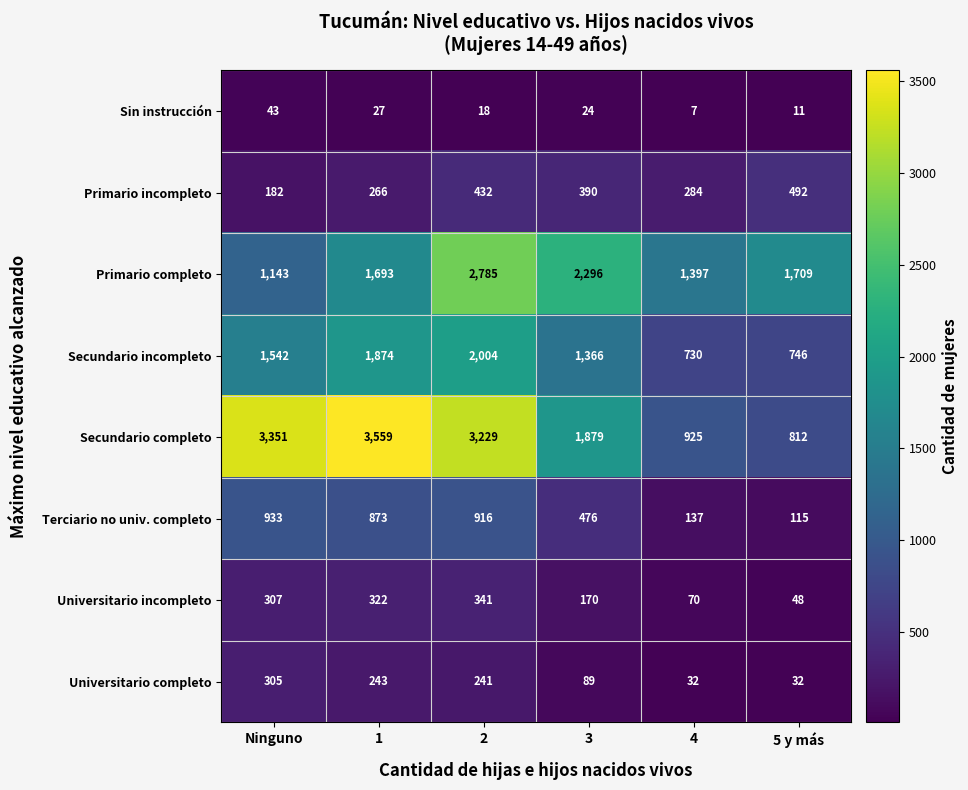

At how many categories does at least one series exceed 1910?

4